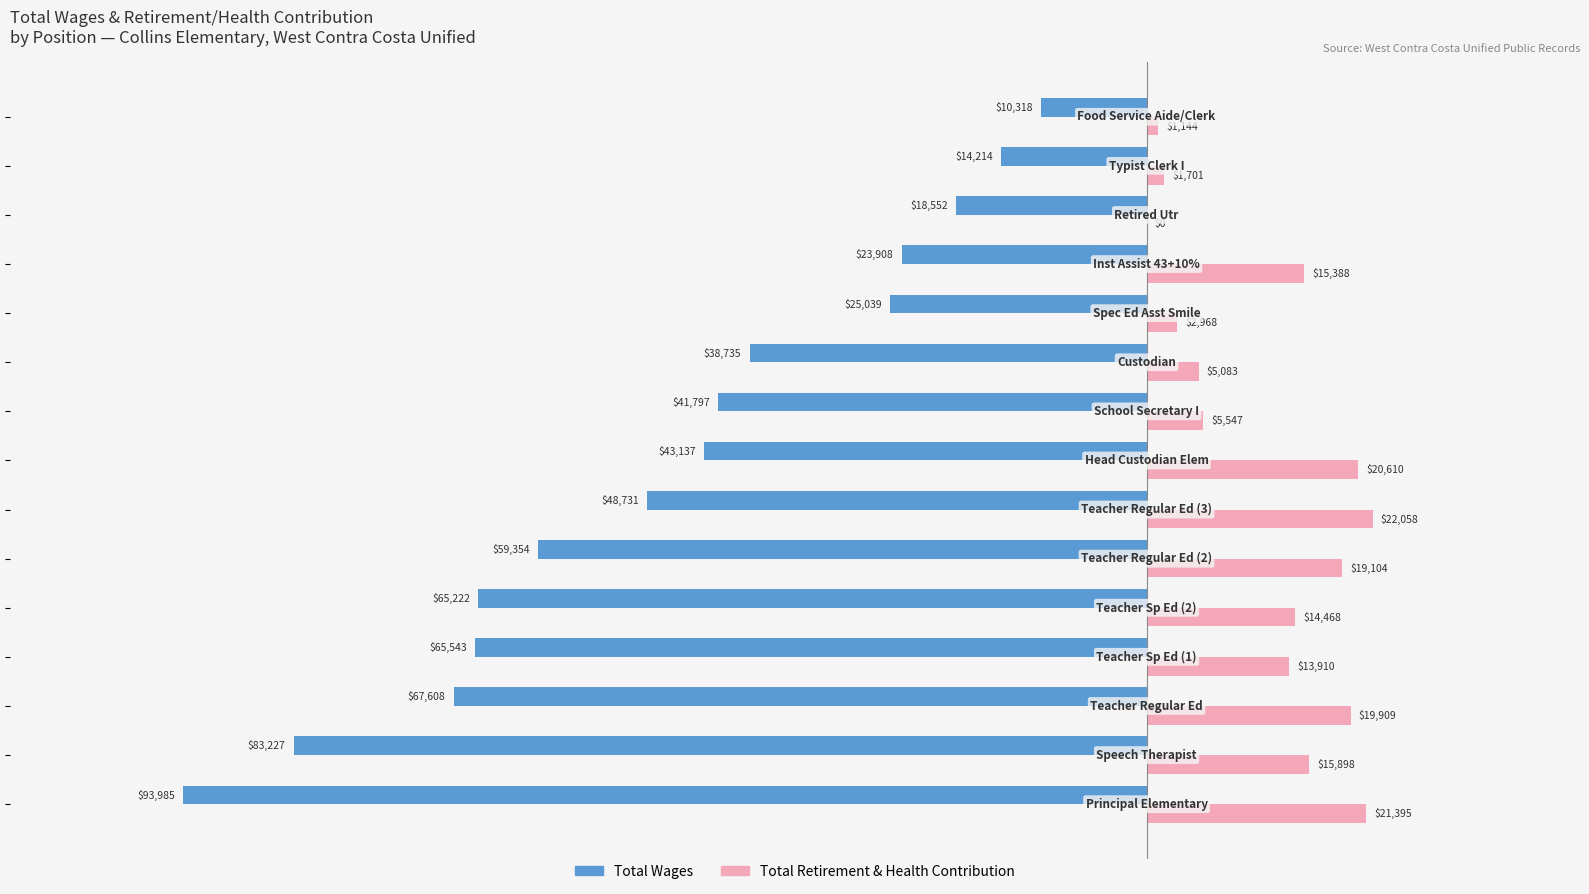

How many data points does each series have?

15